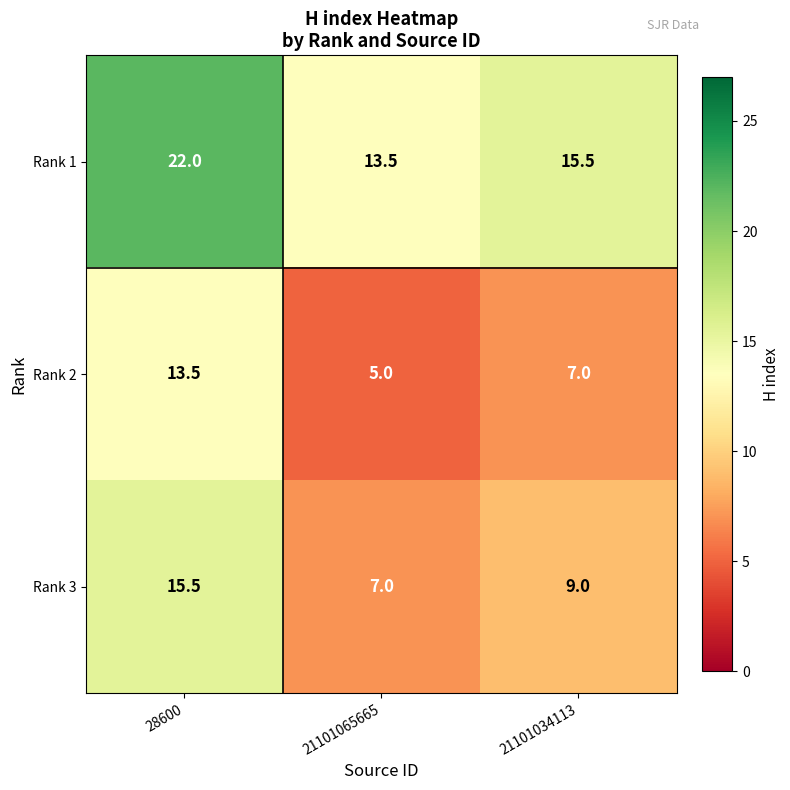

What is the average value of the Rank 1 series?

17.0